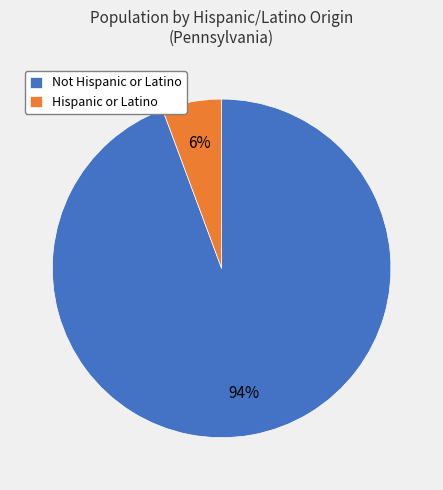

What is the largest slice in the pie chart?

Not Hispanic or Latino